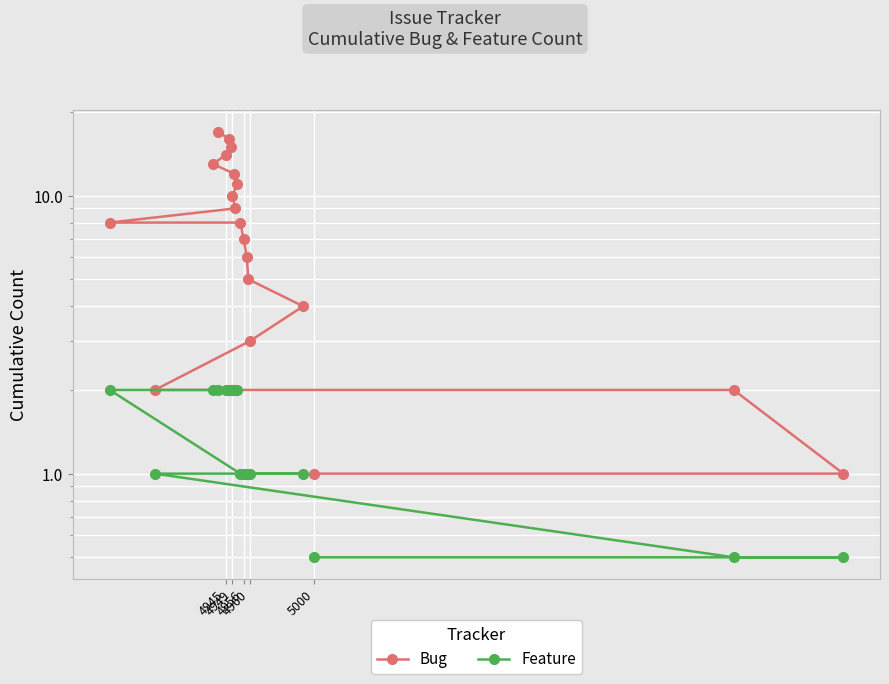

What is the value of the Bug point at the 5th from the left?

3.0